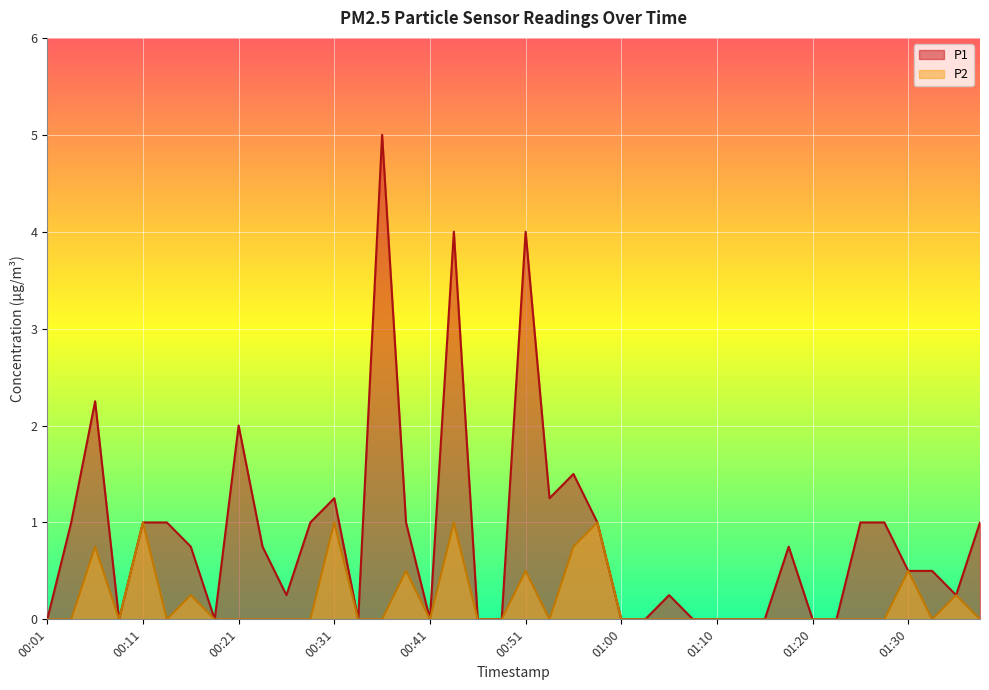

In P1, how many points are higher than both neighbors (excluding endpoints)?

9